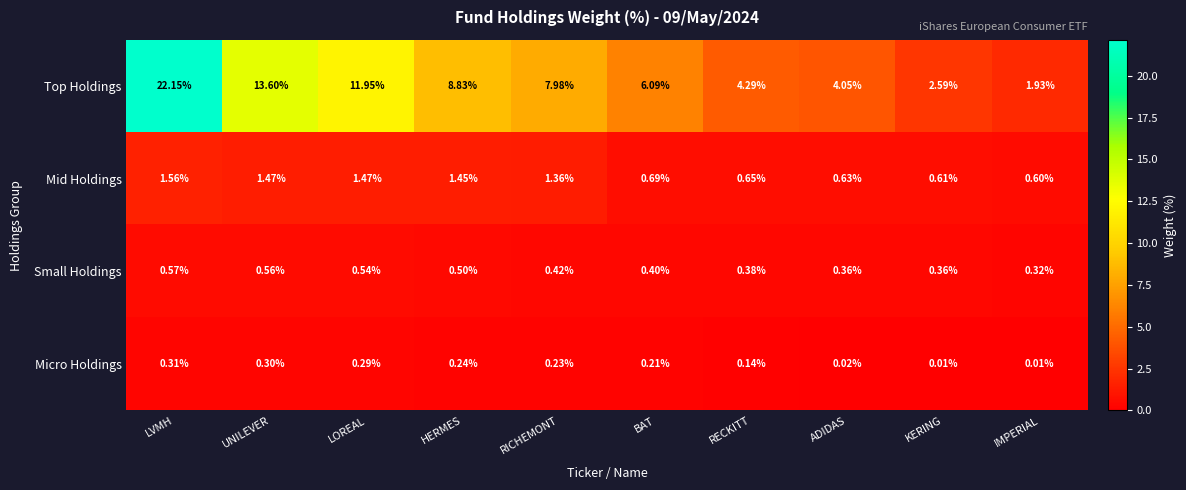

Where is Small Holdings nearest to the value 0?

IMPERIAL